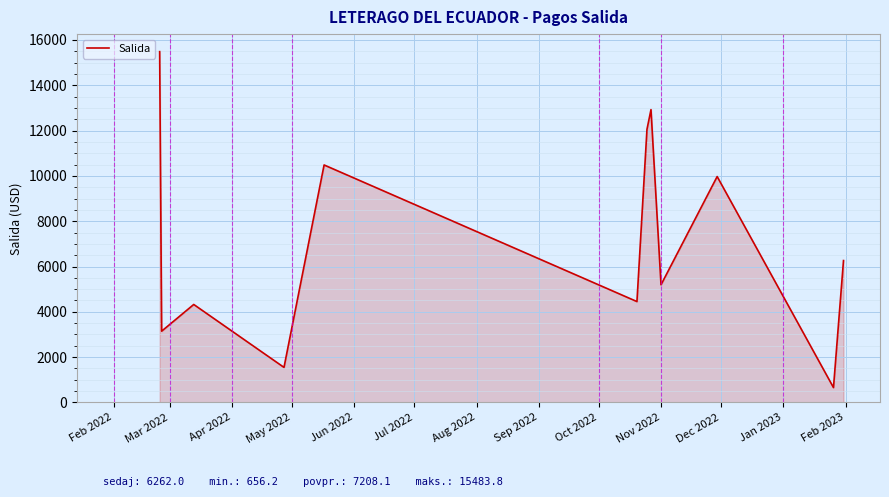

True or false: the data has more than 1 interior local peaks.

True